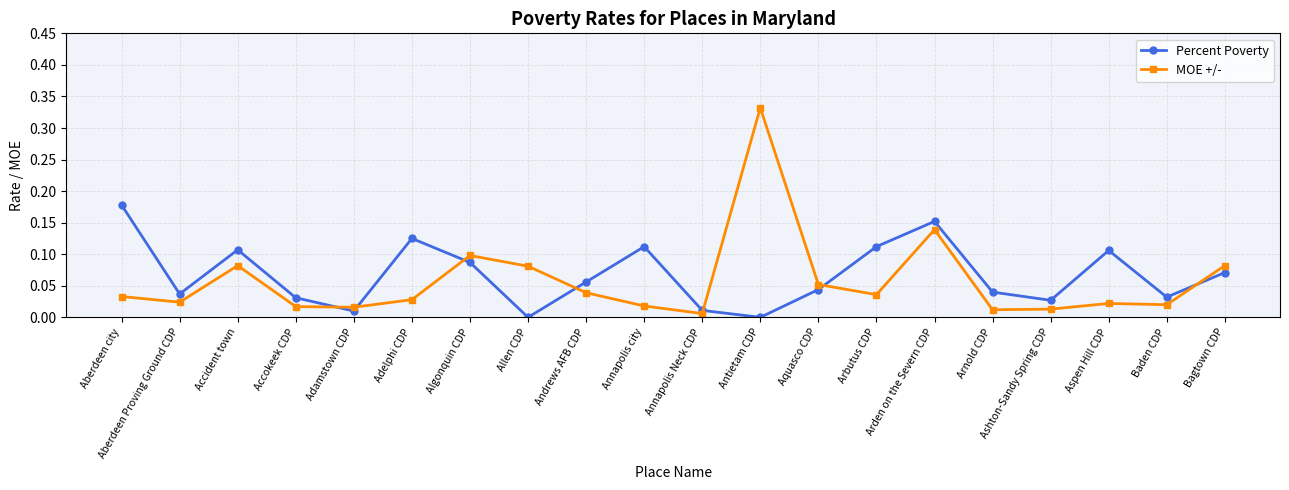

How many times do Percent Poverty and MOE +/- cross each other?

7